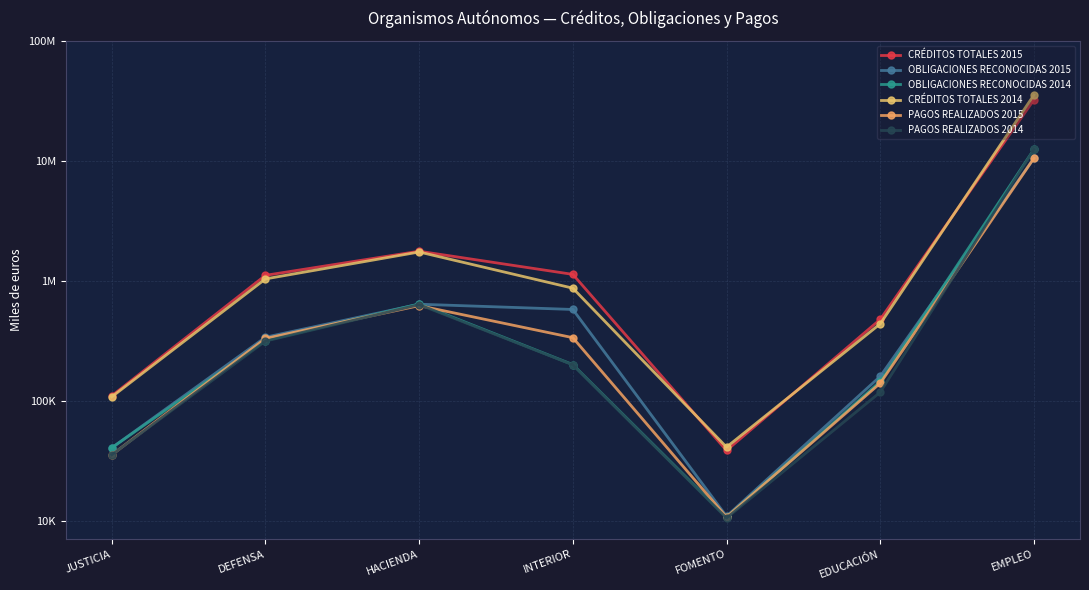

Does the chart have visible grid lines?

Yes